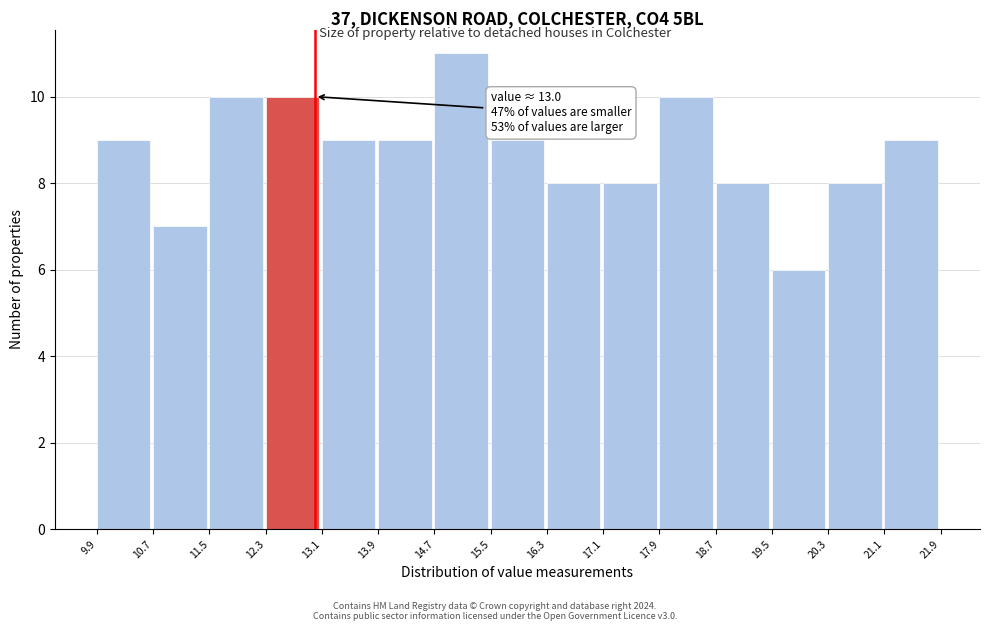

Over which range of the x-axis is the bar tallest?

14.7 to 15.5